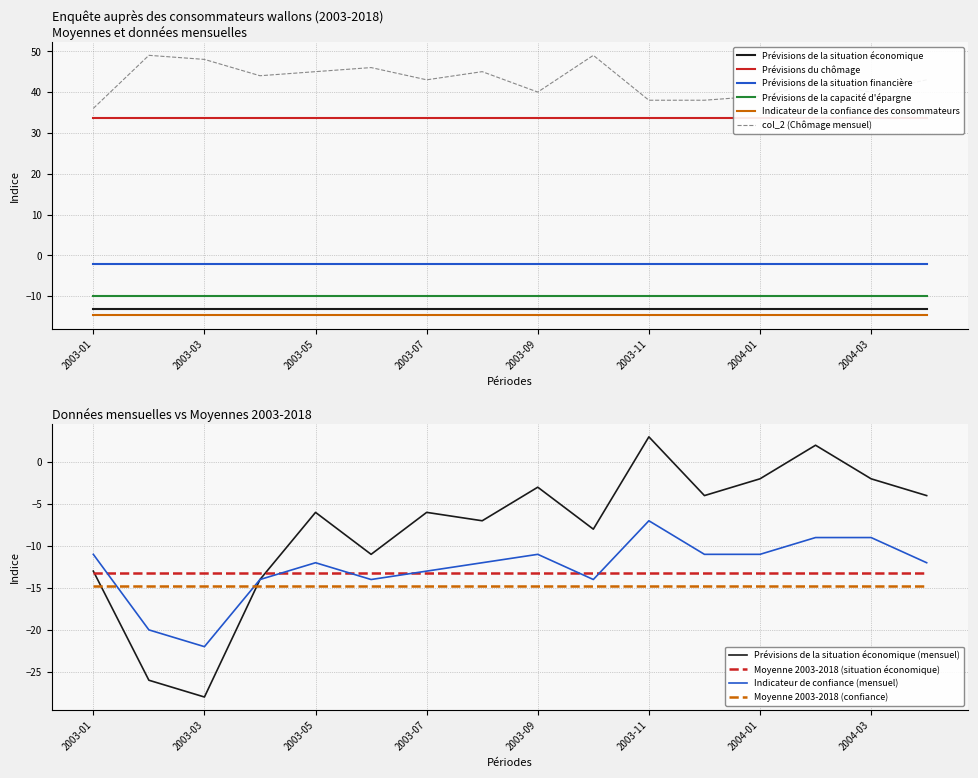

At 2003-09, list the series in order from smallest to largest.

Indicateur de la confiance des consommateurs, Prévisions de la situation économique, Prévisions de la capacité d'épargne, Prévisions de la situation financière, Prévisions du chômage, col_2 (Chômage mensuel)